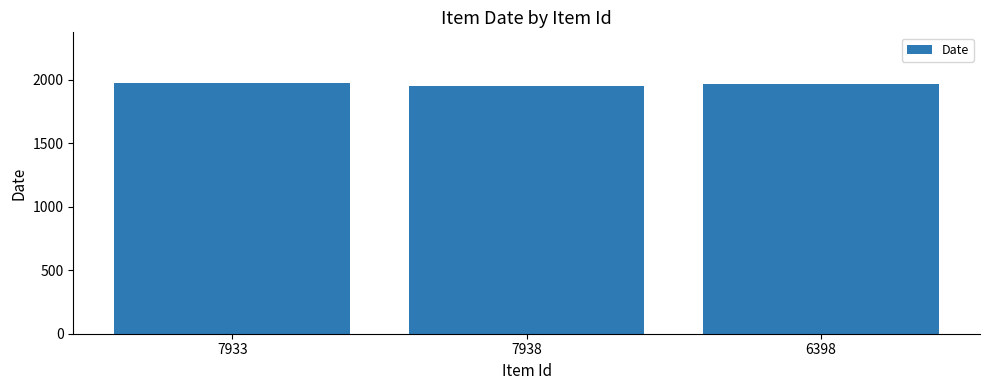

The chart shows a value of 2729 at 7938. True or false?

False